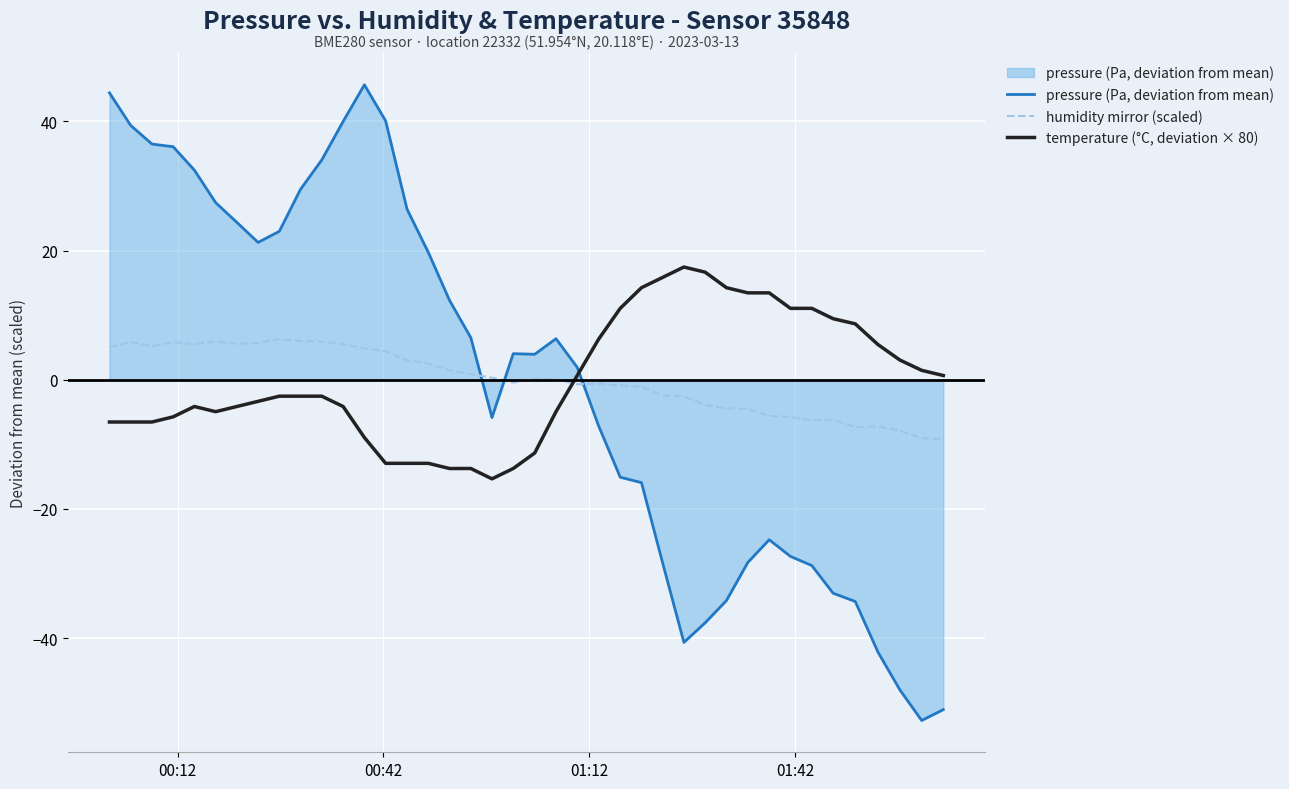

After their last crossing, which series has the higher values: temperature (°C, deviation × 80) or humidity mirror (scaled)?

temperature (°C, deviation × 80)